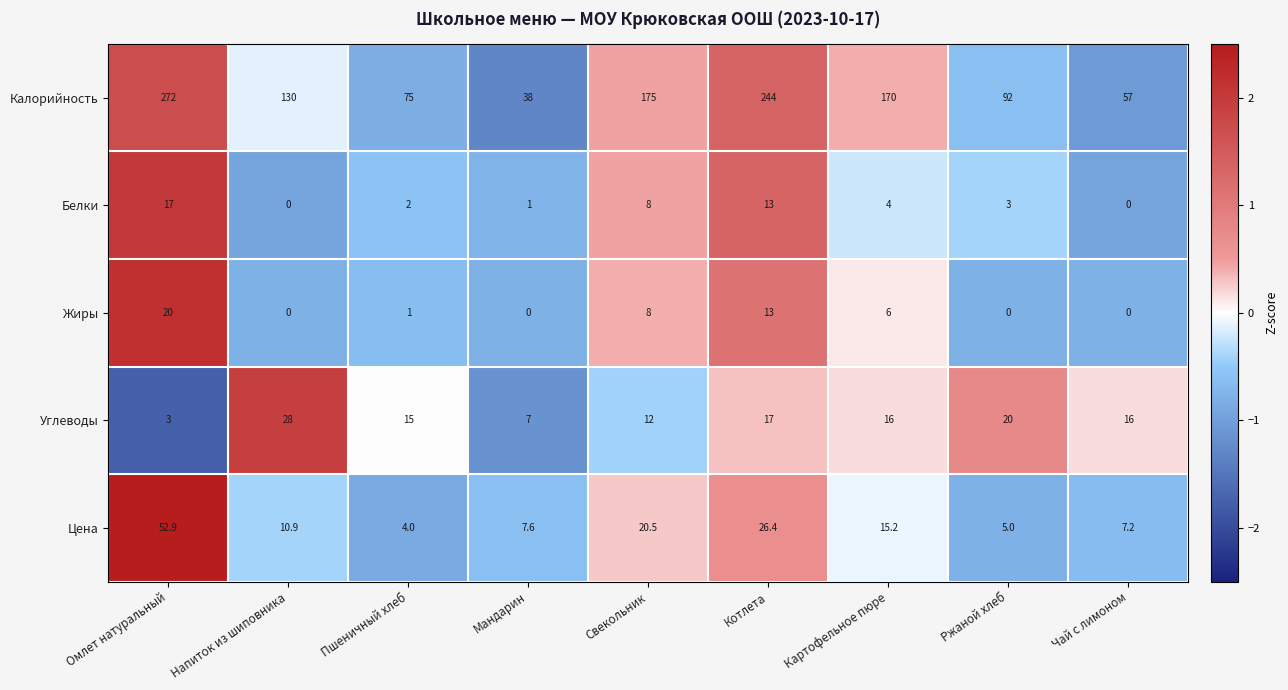

The Цена series shows 7.1 at Ржаной хлеб. True or false?

False